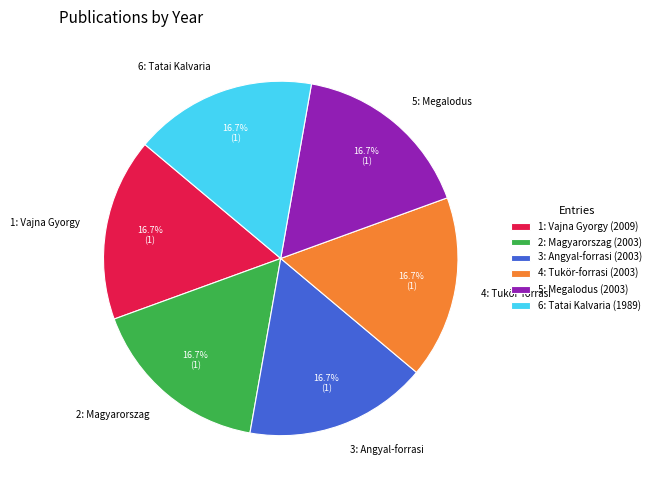

Is there a majority slice in this chart?

No